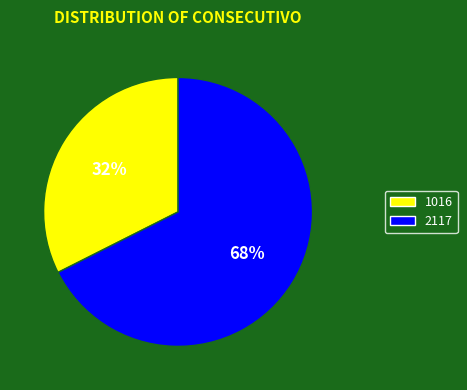

Which slice is the largest?

2117